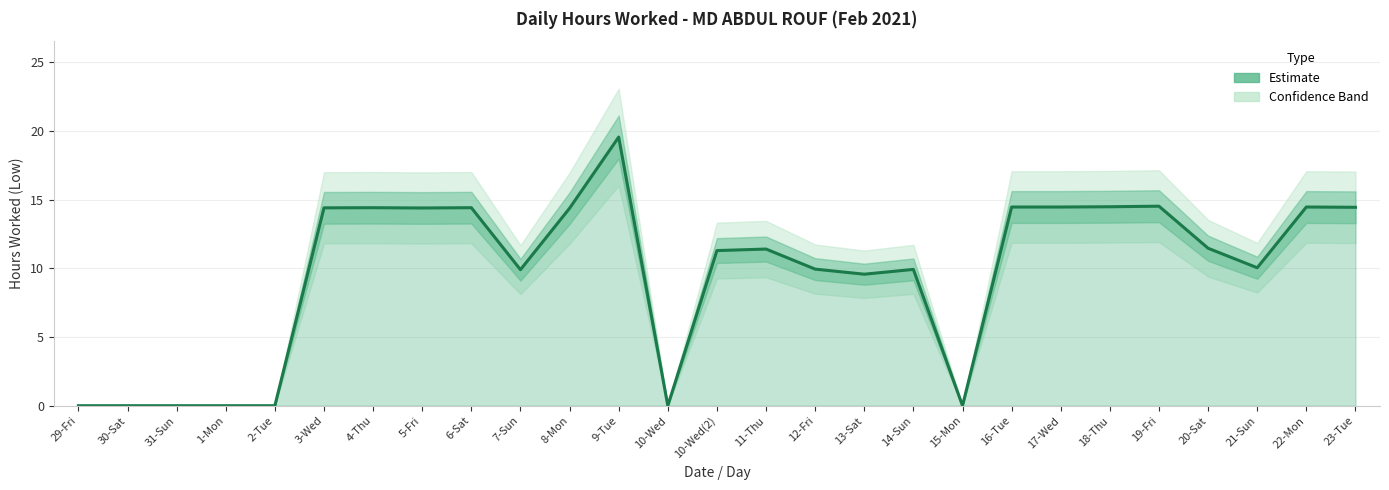

Between 19-Fri and 14-Sun, which is larger?

19-Fri